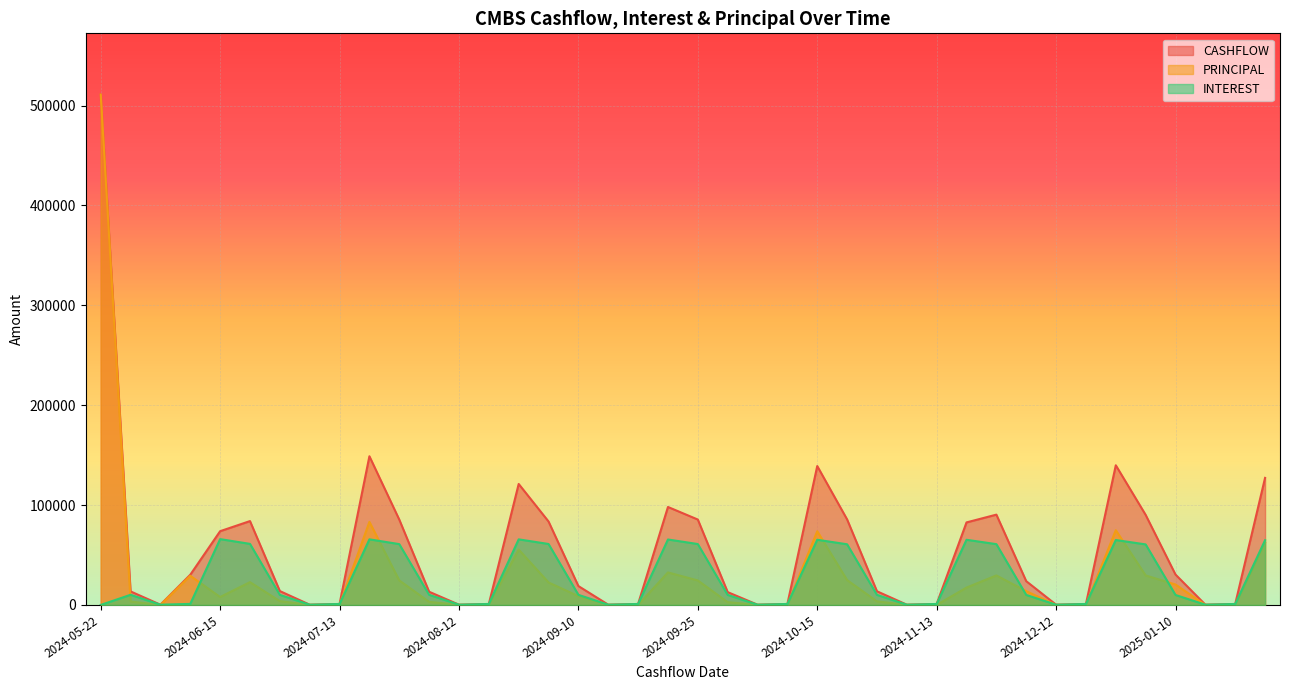

What is the highest value of the PRINCIPAL series?

511066.5